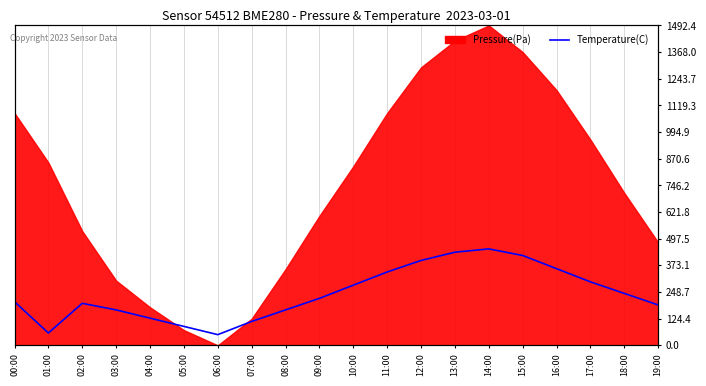

Which has a higher value, 05:00 or 02:00?

02:00